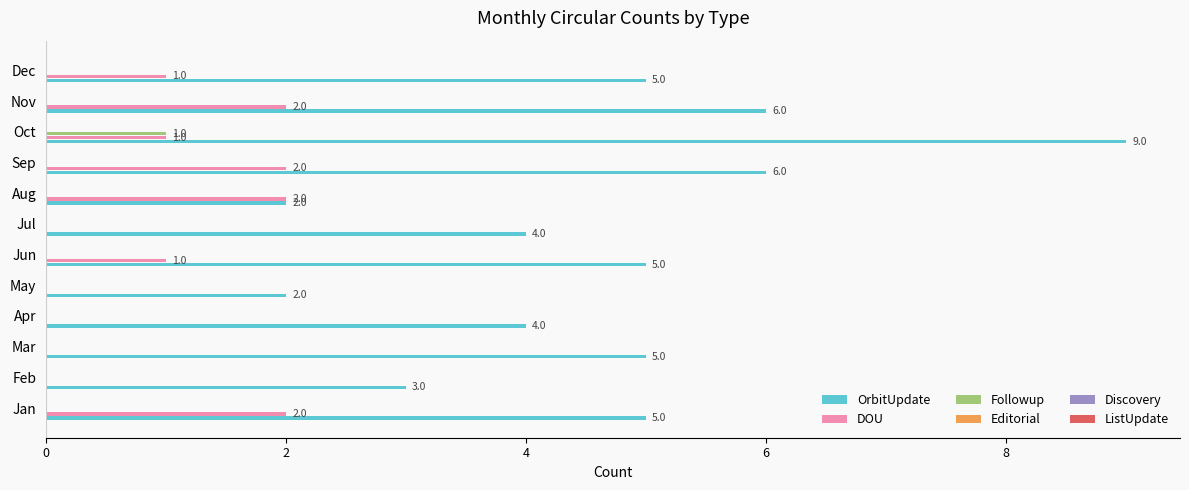

Is the value of DOU at Nov greater than the value of Followup at Jan?

Yes